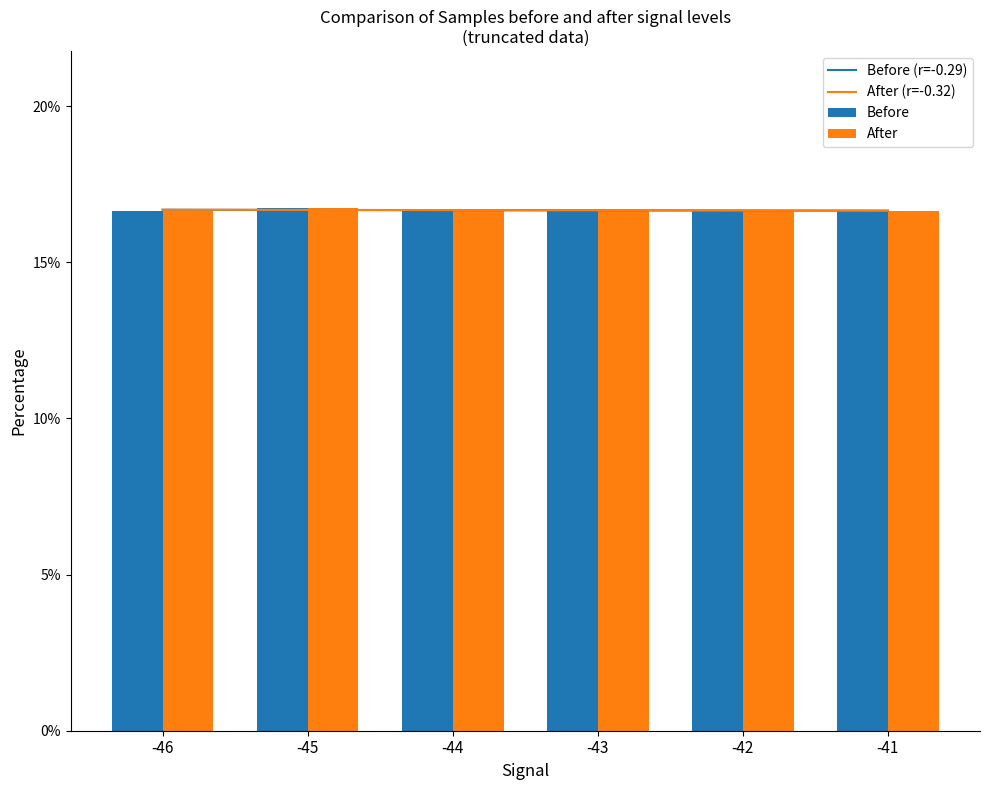

Which series has the widest spread of values?

After